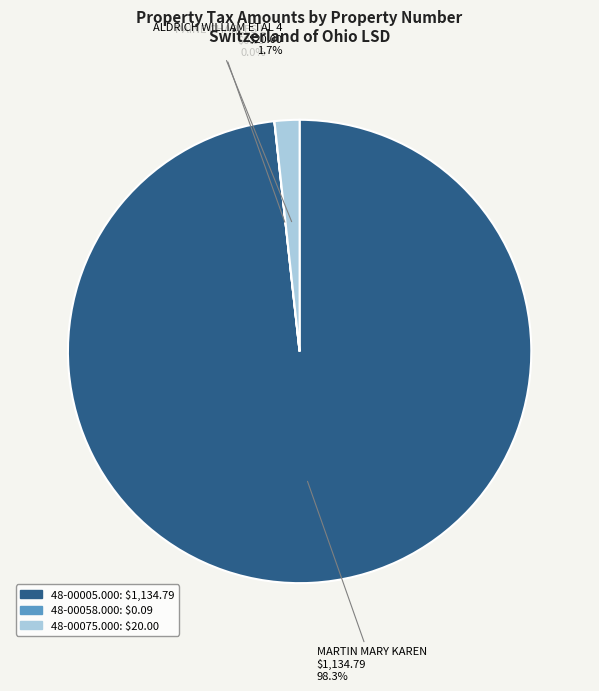

Which slice represents more than half of the pie?

48-00005.000